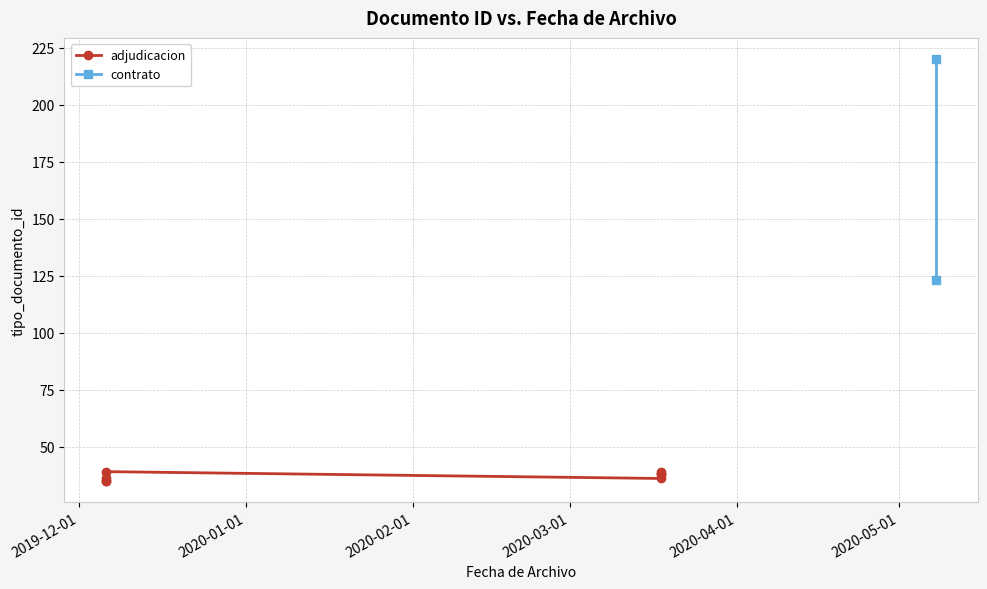

The value at 2020-03-18 is 55. True or false?

False